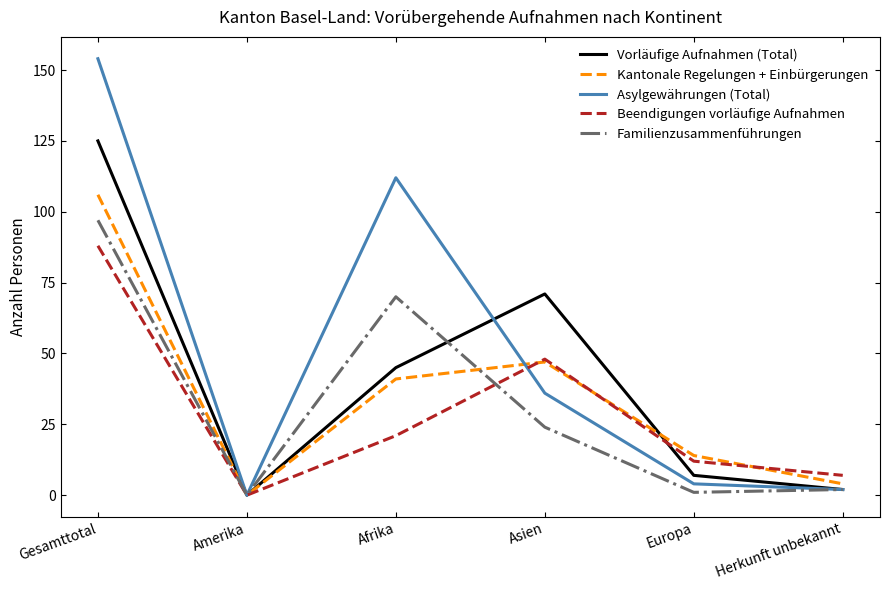

Reading left to right, what are all the values shown in this chart?

Vorläufige Aufnahmen (Total): 125	0	45	71	7	2
Kantonale Regelungen + Einbürgerungen: 106	0	41	47	14	4
Asylgewährungen (Total): 154	0	112	36	4	2
Beendigungen vorläufige Aufnahmen: 88	0	21	48	12	7
Familienzusammenführungen: 97	0	70	24	1	2